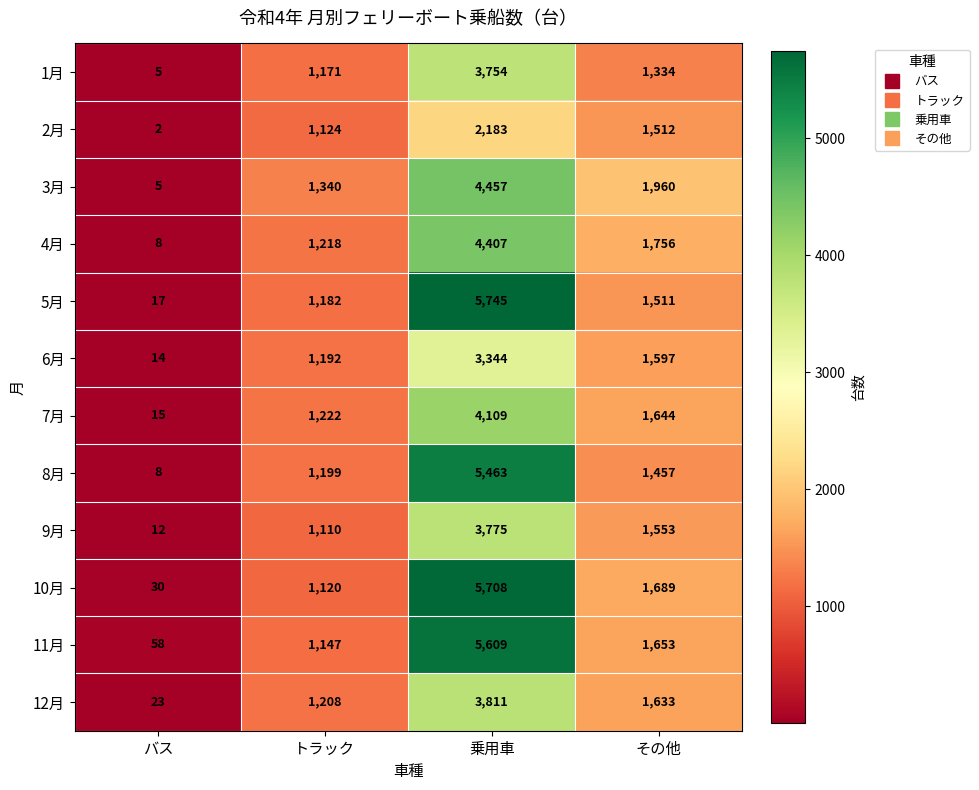

At which label does 11月 reach its peak?

乗用車